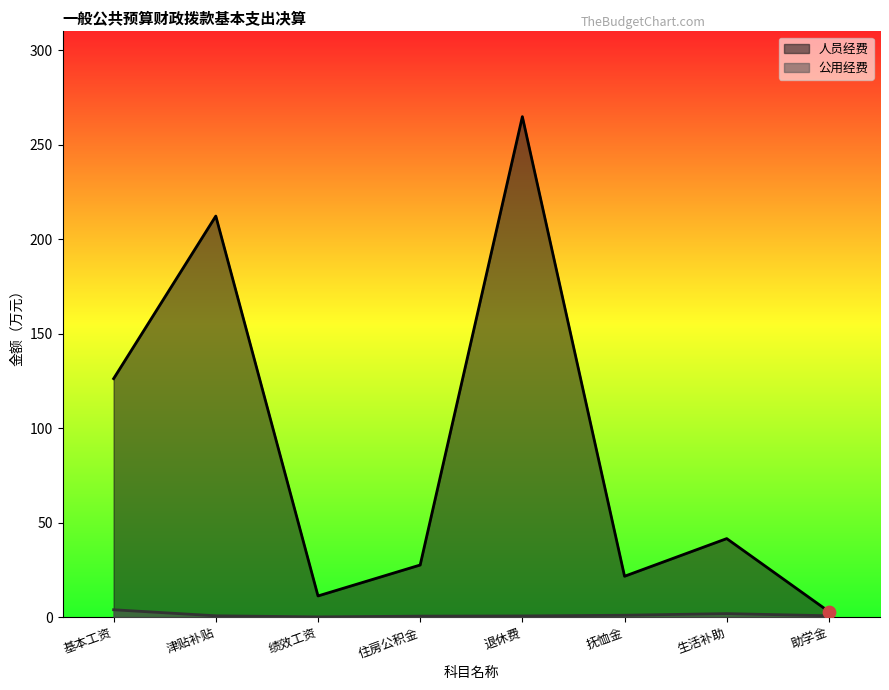

Which series reaches the minimum Y coordinate?

公用经费